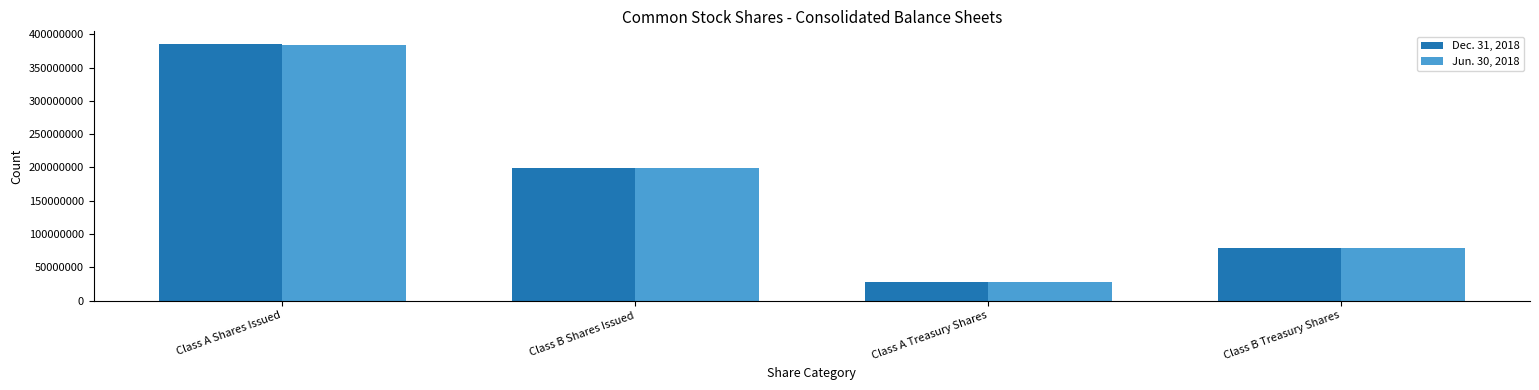

Count the Dec. 31, 2018 values in the range 78430424 to 385259814.

3